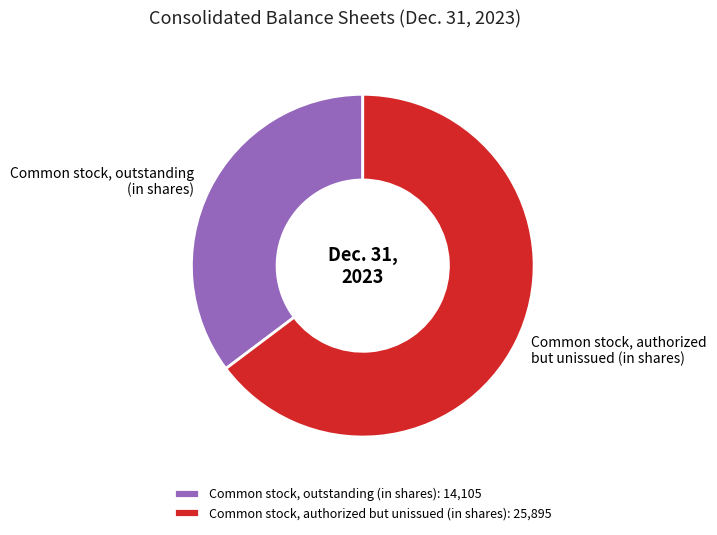

Is there a majority slice in this chart?

Yes